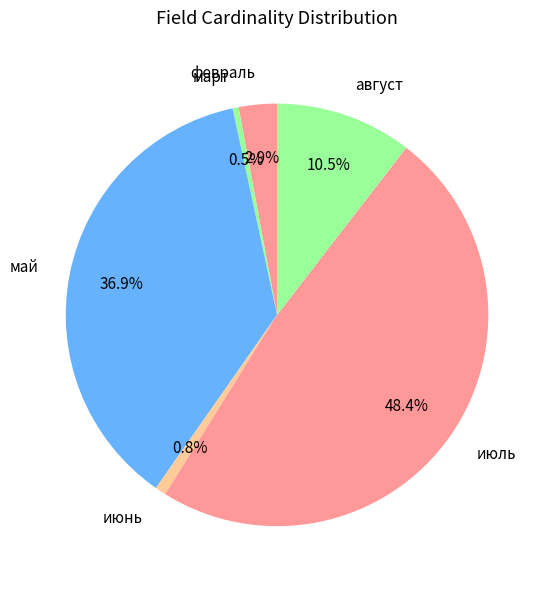

Do июнь and август together represent more than half of the pie?

No